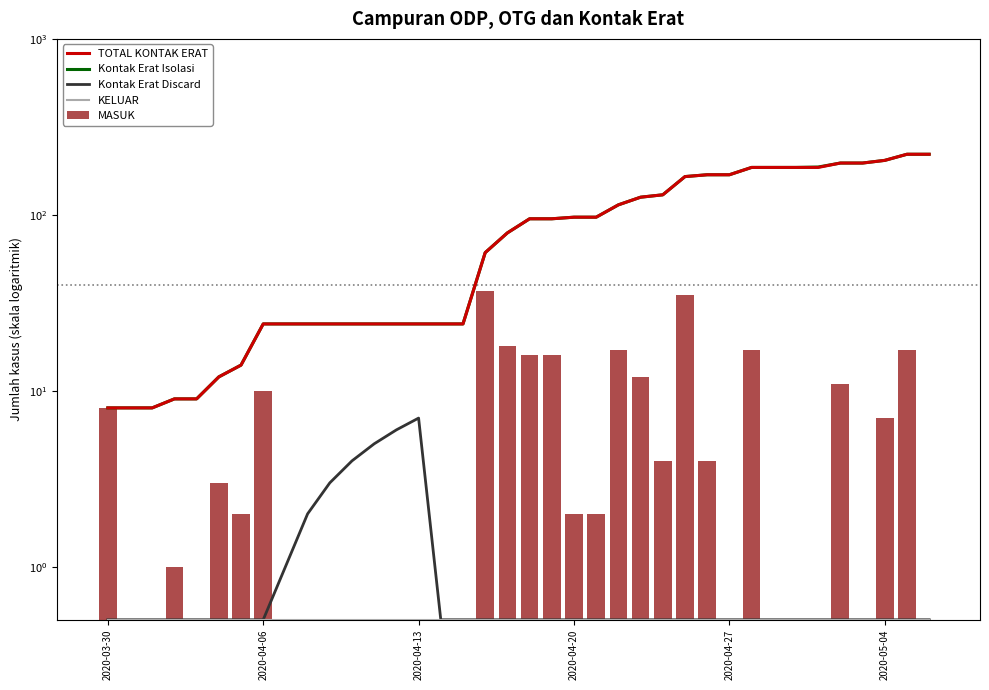

At which label does MASUK first exceed 2?

2020-03-30